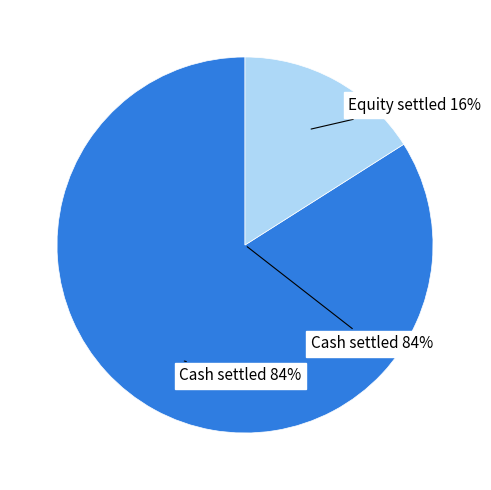

Does Equity settled represent more than half of the total?

No